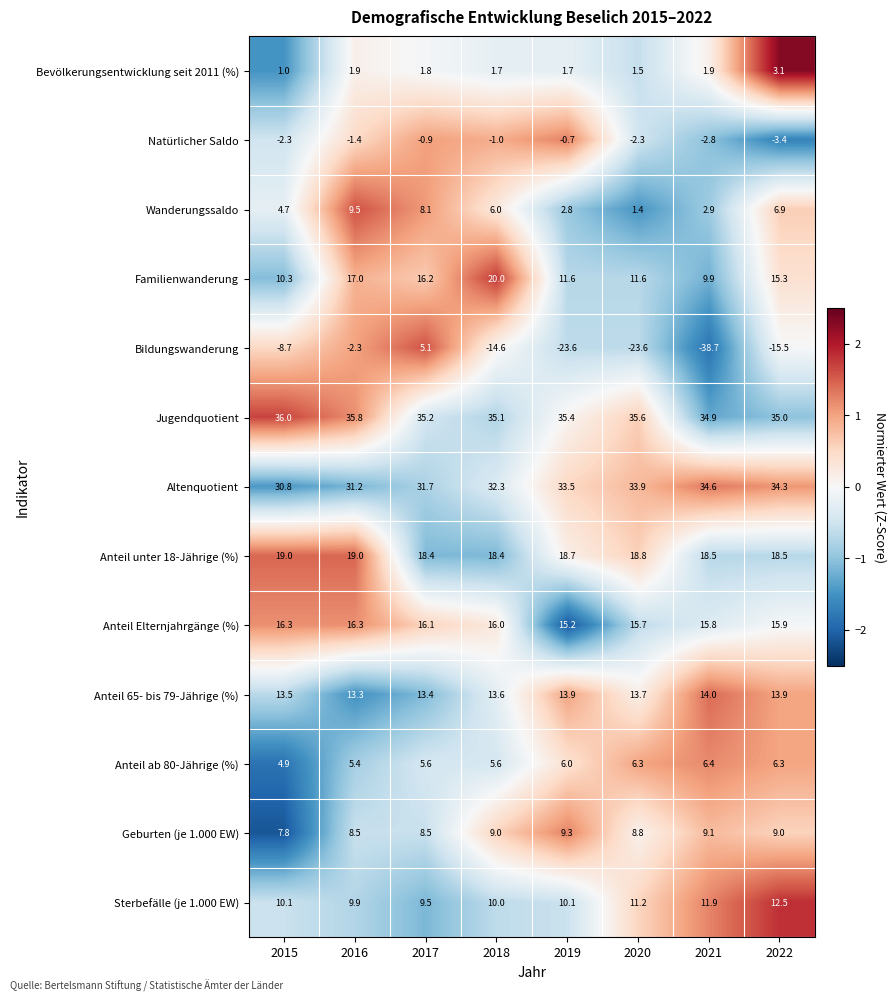

List the series in order of their peak value, lowest first.

Natürlicher Saldo, Bevölkerungsentwicklung seit 2011 (%), Bildungswanderung, Anteil ab 80-Jährige (%), Geburten (je 1.000 EW), Wanderungssaldo, Sterbefälle (je 1.000 EW), Anteil 65- bis 79-Jährige (%), Anteil Elternjahrgänge (%), Anteil unter 18-Jährige (%), Familienwanderung, Altenquotient, Jugendquotient